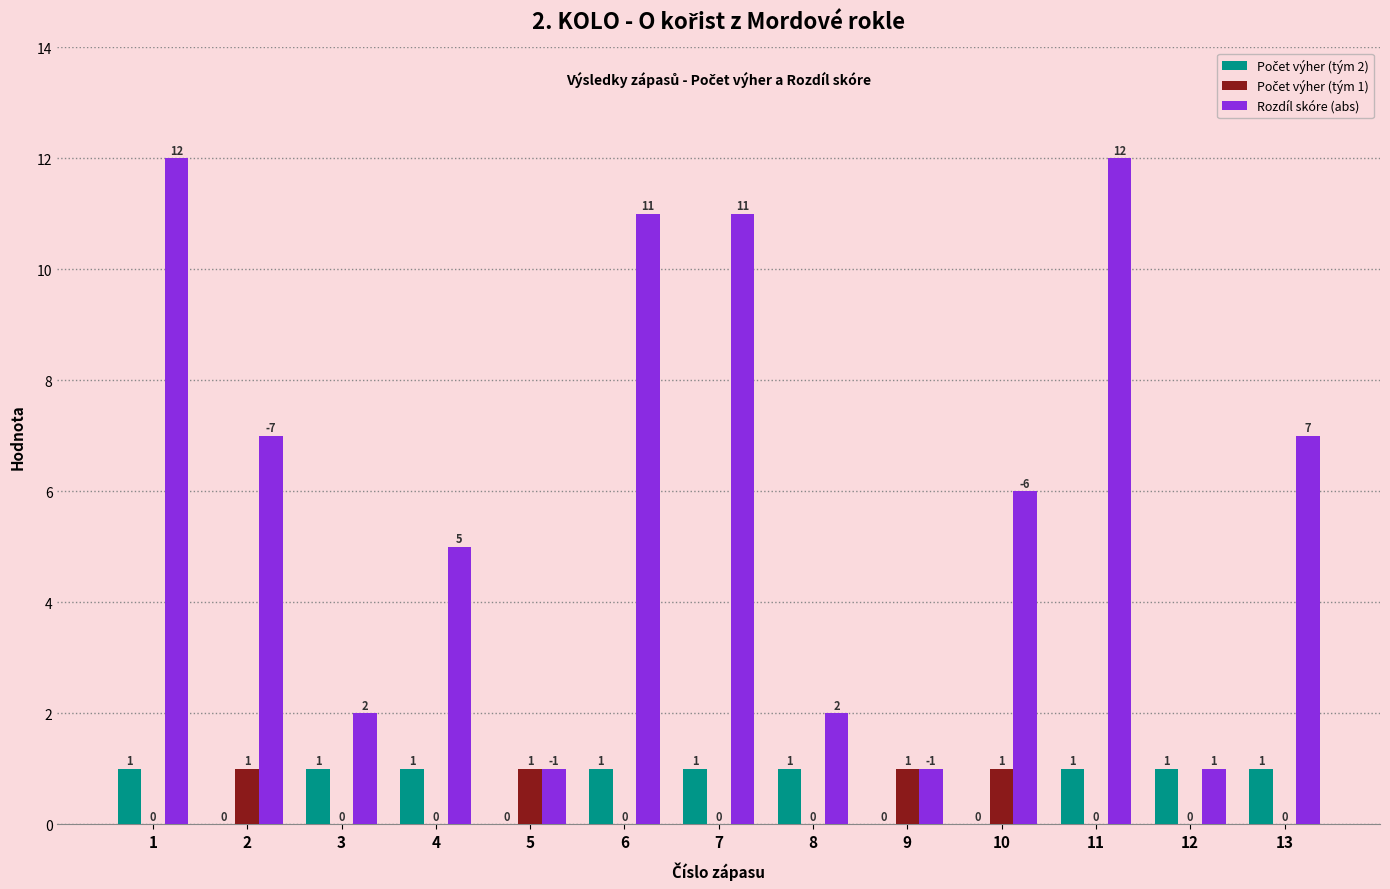

The Rozdíl skóre (abs) series shows 7 at 2. True or false?

True